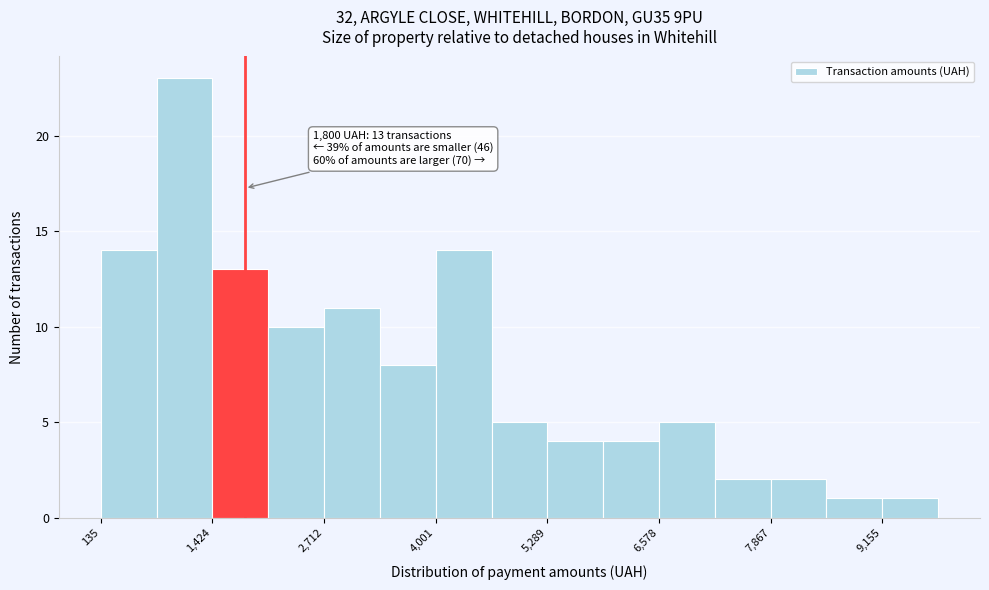

Read against the x-axis, roughly where is the centre of the tallest bar?

1200